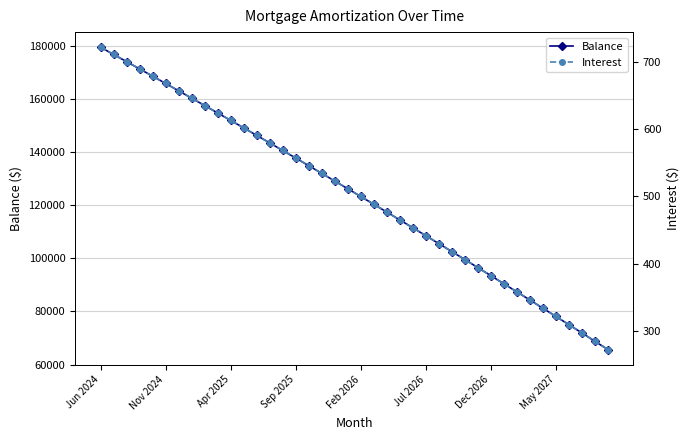

Which category has the highest value across all series?

Jun 2024